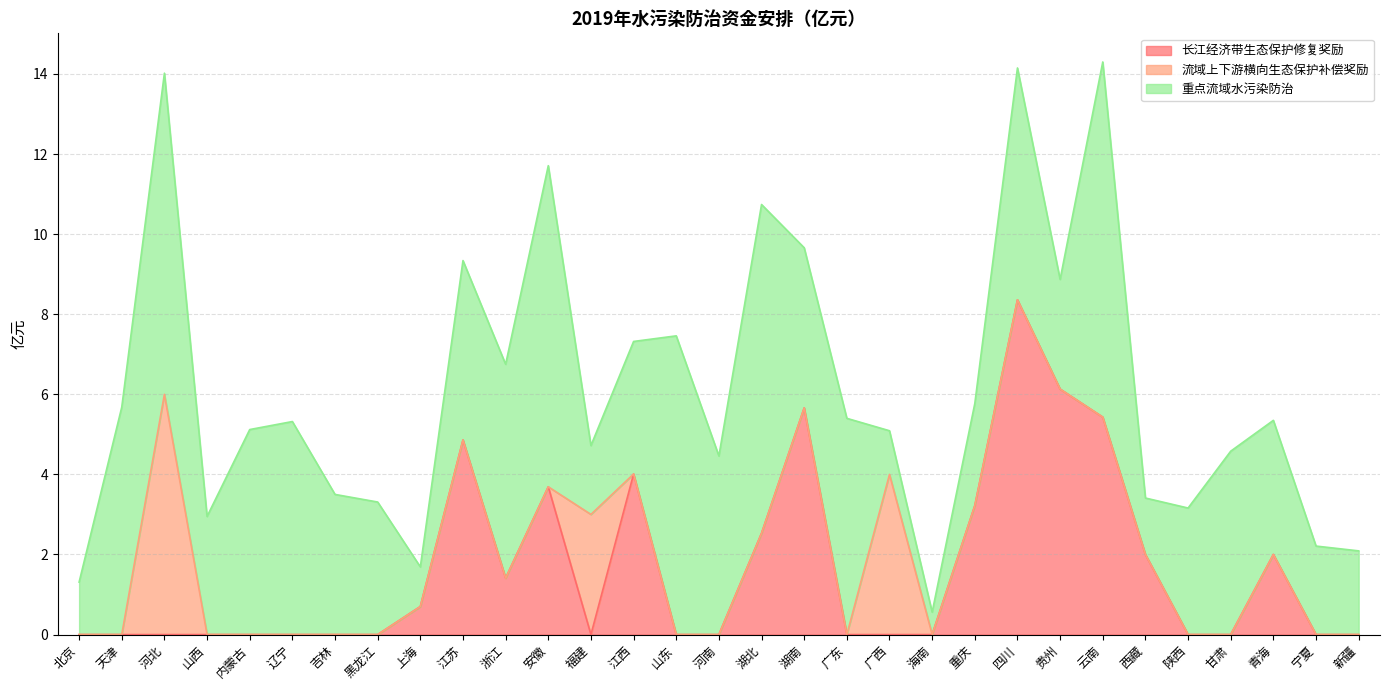

What position from the right is 天津?

30